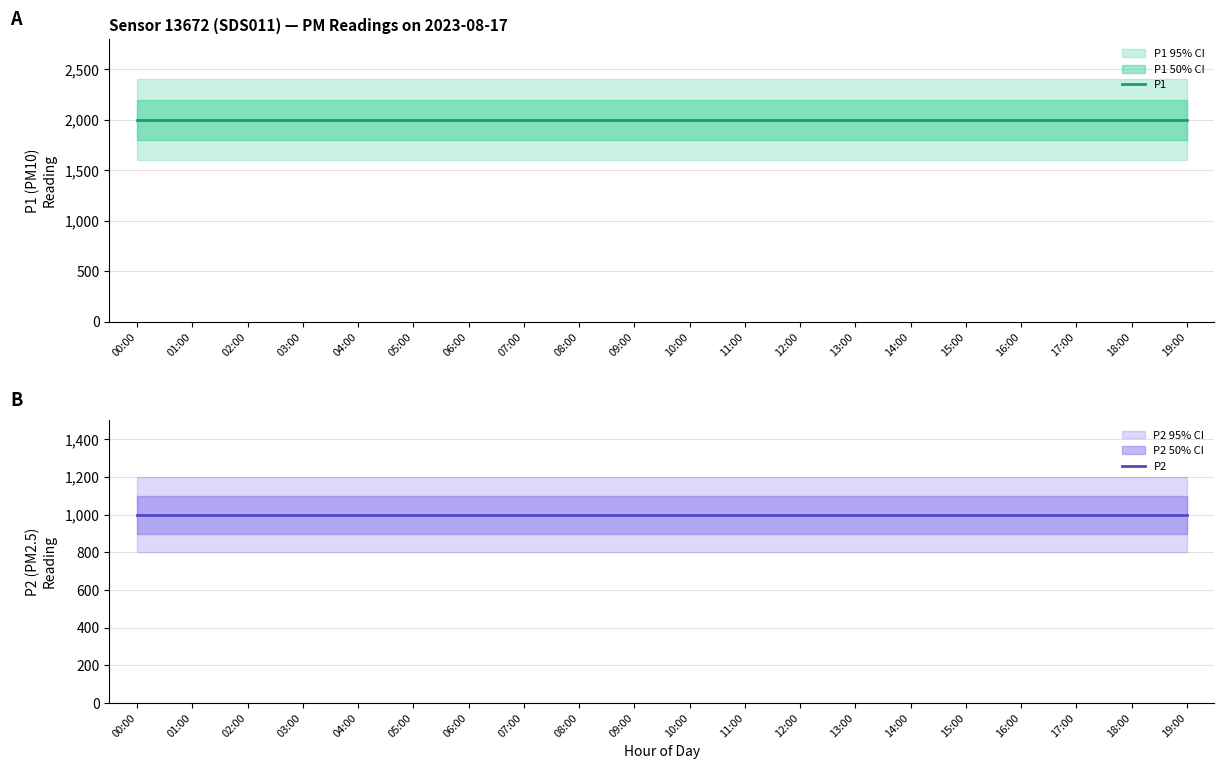

Which label corresponds to the largest value in the chart?

00:00